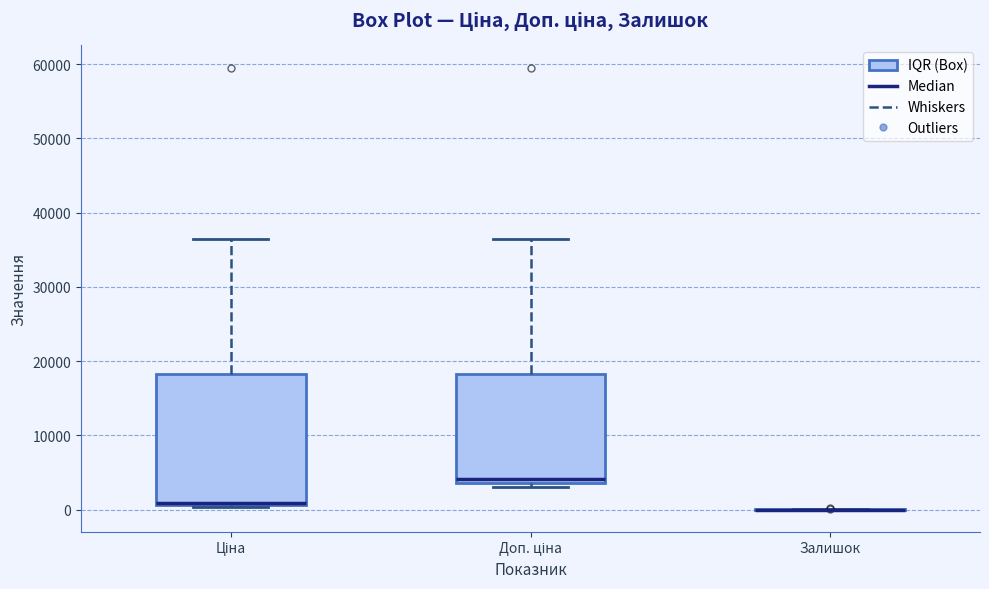

Which box is the tallest, from its lower edge to its upper edge?

Ціна